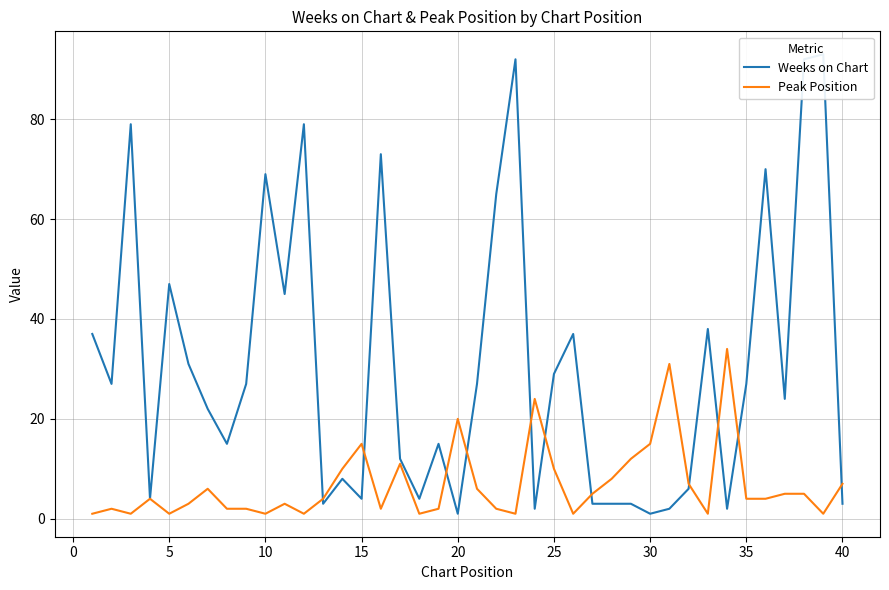

What is the maximum value for Peak Position?

34